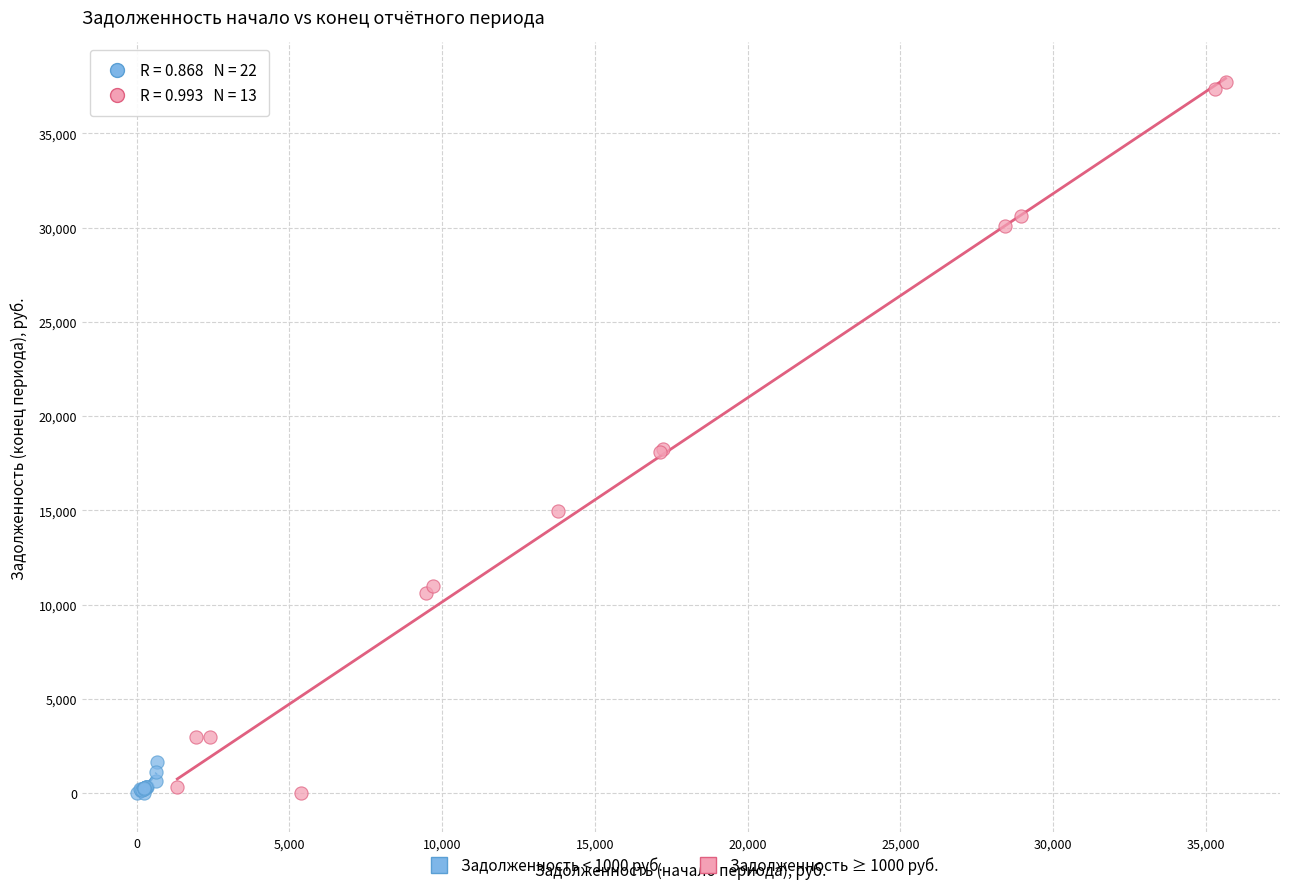

What are all the series names shown in the legend?

Задолженность < 1000 руб., Задолженность ≥ 1000 руб.